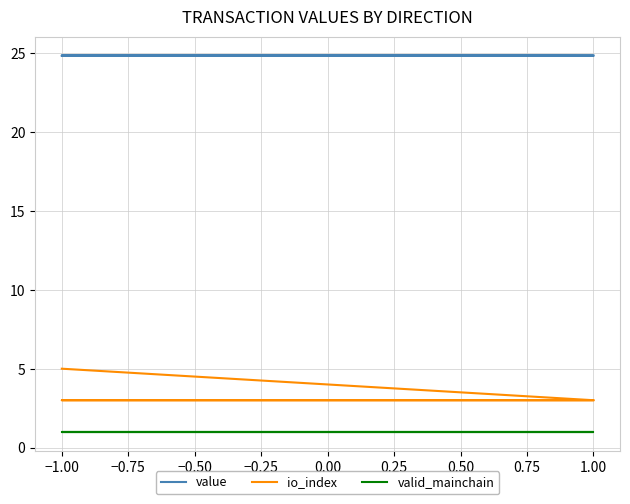

True or false: io_index and value cross at least once.

False